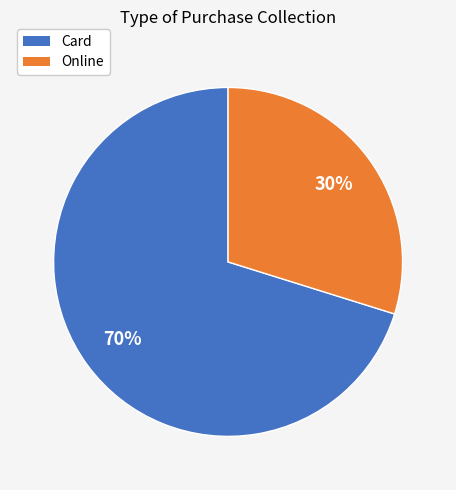

To the nearest percent, what is the combined percentage of Online and Card?

100%